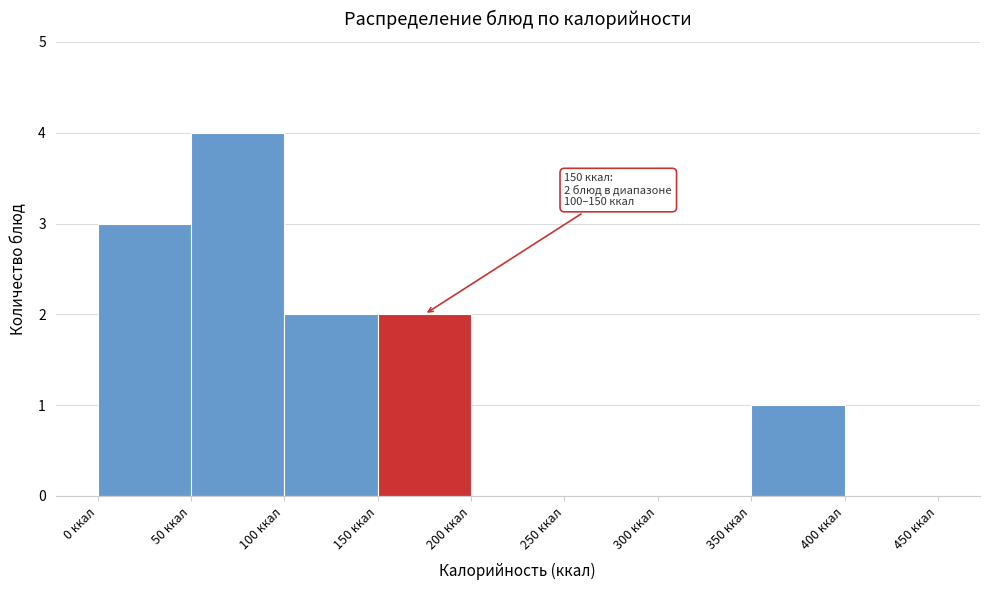

Over which range of the x-axis is the bar tallest?

50 to 100